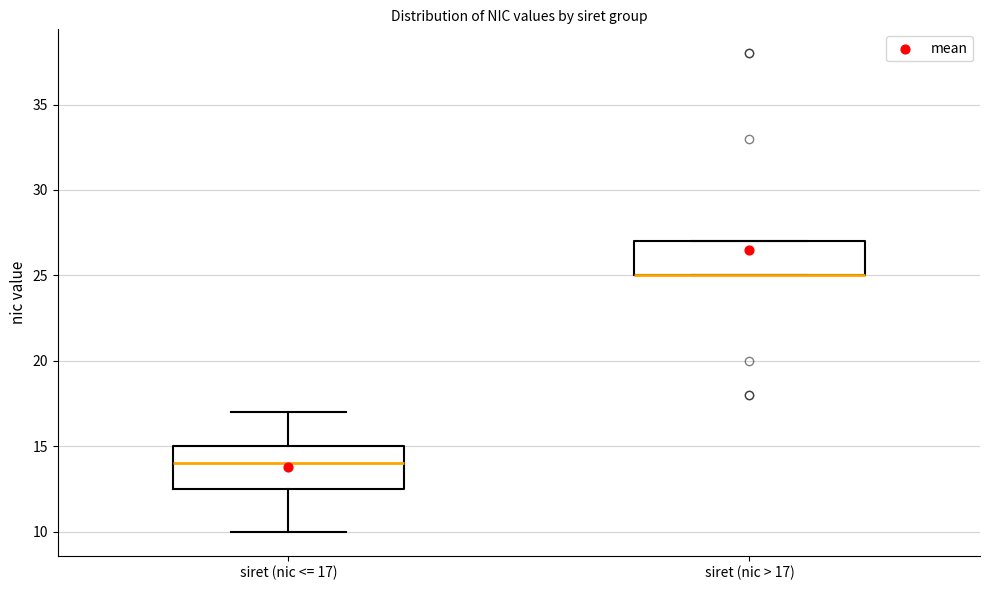

Where is the lower edge of the box for siret (nic <= 17) on the y-axis? The values are not printed on the chart, so give them approximately, as read against the axis.

12.5